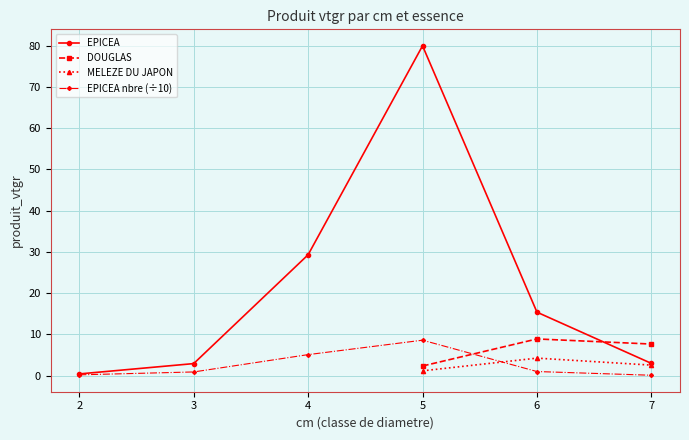

Is the value of MELEZE DU JAPON at 3 greater than the value of DOUGLAS at 2?

No